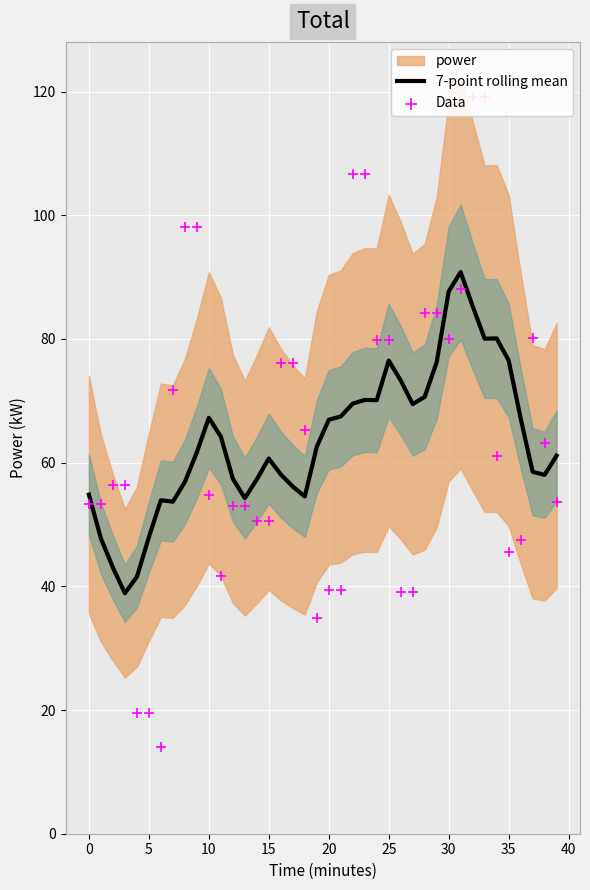

Which series contains the lowest Y value?

Data